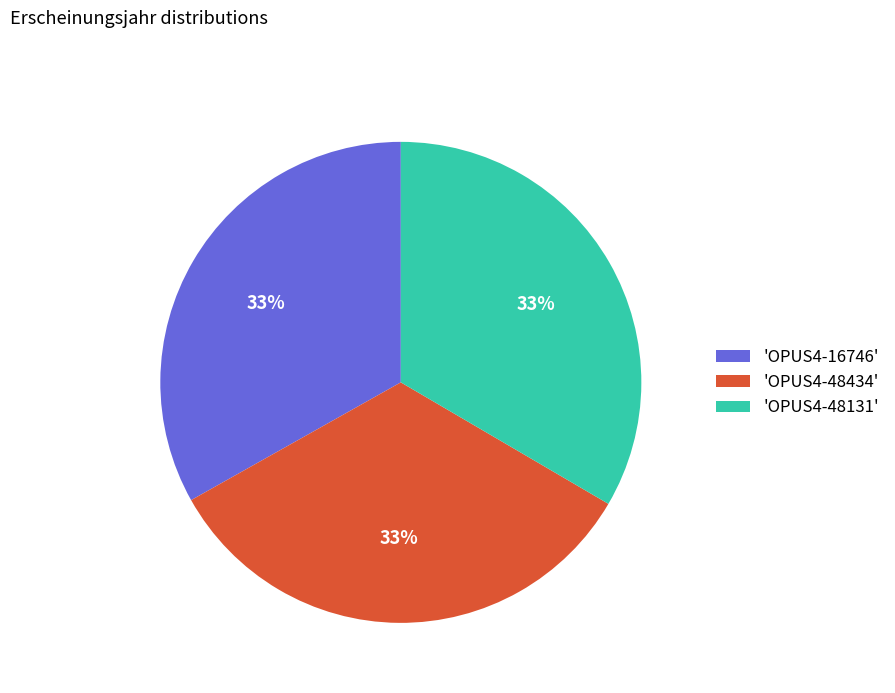

Count the number of slices in the pie.

3